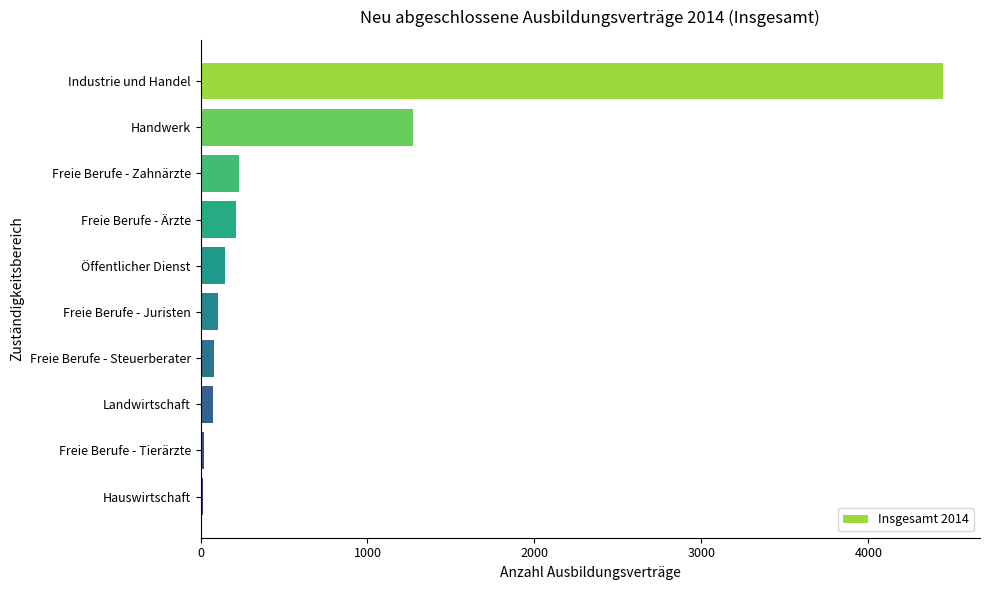

True or false: the data shows 1671 at Handwerk.

False